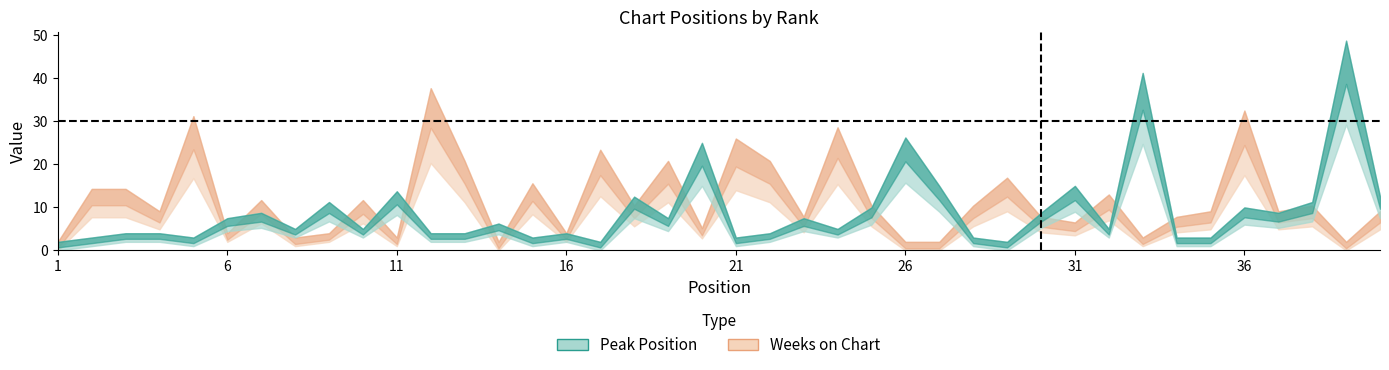

Where is the first local maximum for Weeks on Chart?

5